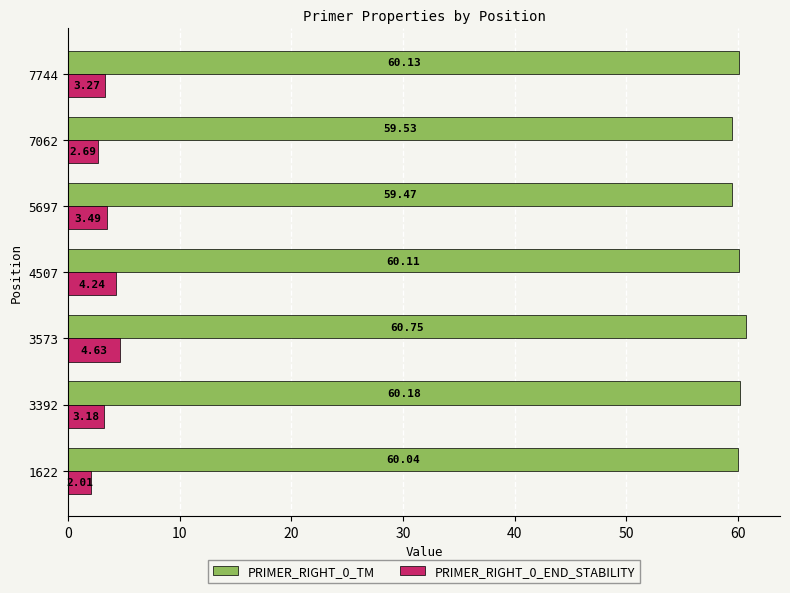

What is the sum of the PRIMER_RIGHT_0_END_STABILITY values at 4507 and 7062?

6.9